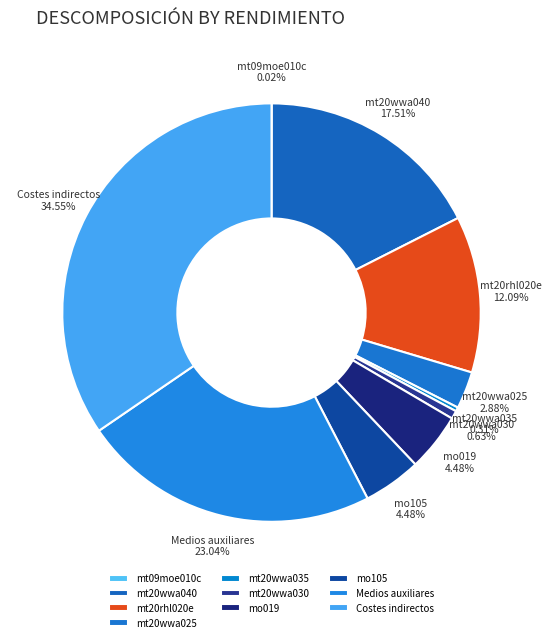

To the nearest percent, what is the difference between the largest and smallest slice percentages?

35%